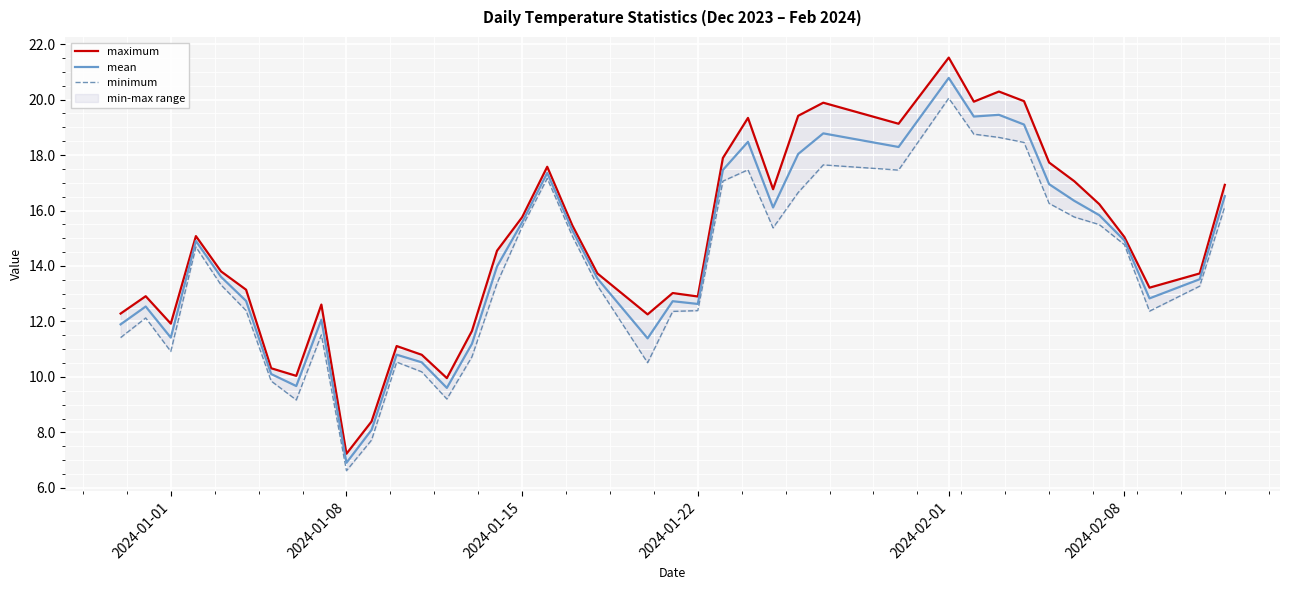

What is the minimum value for mean?

6.9